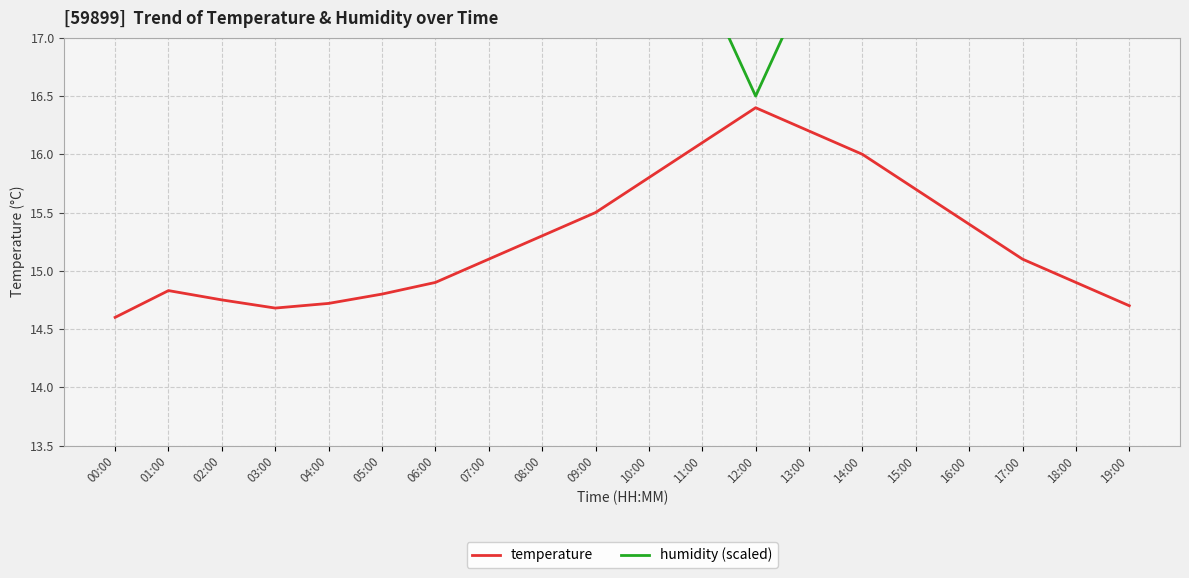

At which label does temperature reach its peak?

12:00